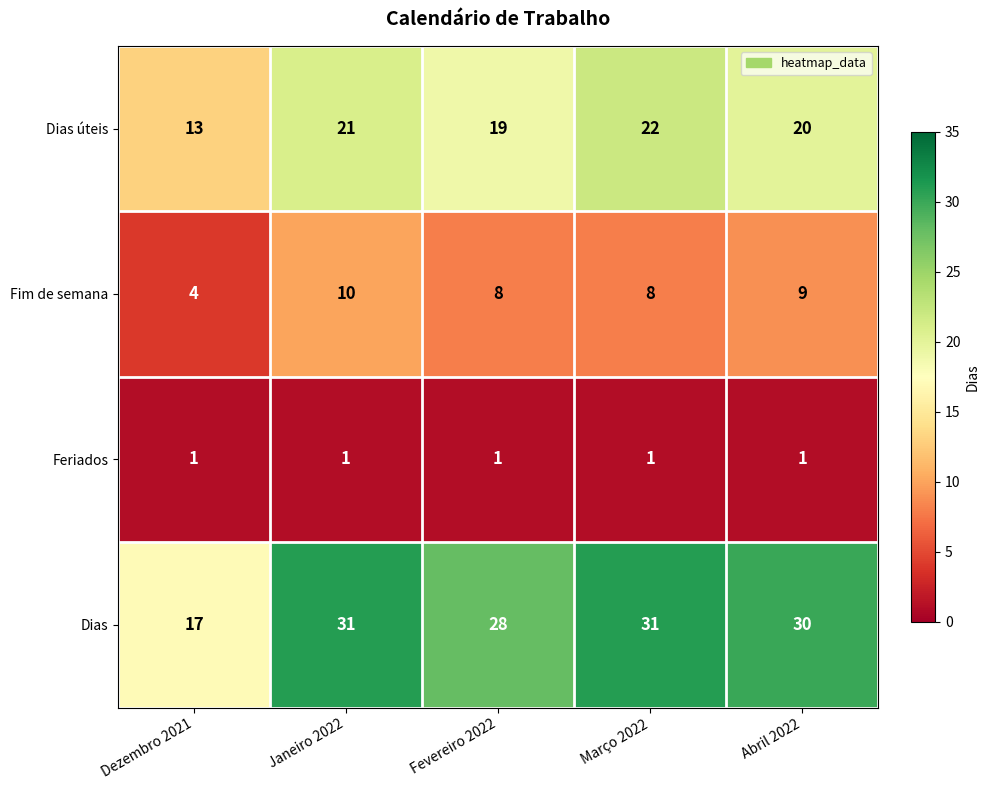

Reading right to left, list all the values displayed in this chart.

Dias úteis: Abril 2022=20	Março 2022=22	Fevereiro 2022=19	Janeiro 2022=21	Dezembro 2021=13
Fim de semana: Abril 2022=9	Março 2022=8	Fevereiro 2022=8	Janeiro 2022=10	Dezembro 2021=4
Feriados: Abril 2022=1	Março 2022=1	Fevereiro 2022=1	Janeiro 2022=1	Dezembro 2021=1
Dias: Abril 2022=30	Março 2022=31	Fevereiro 2022=28	Janeiro 2022=31	Dezembro 2021=17